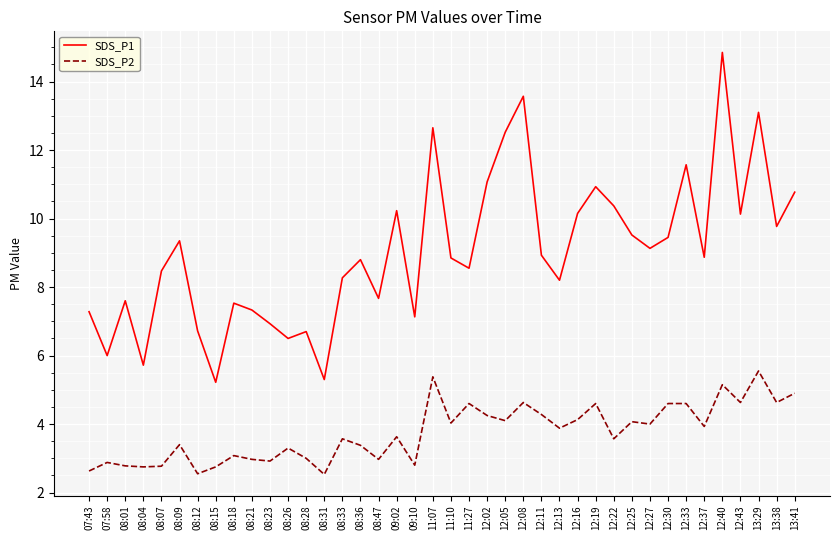

List the series in order of their peak value, highest first.

SDS_P1, SDS_P2